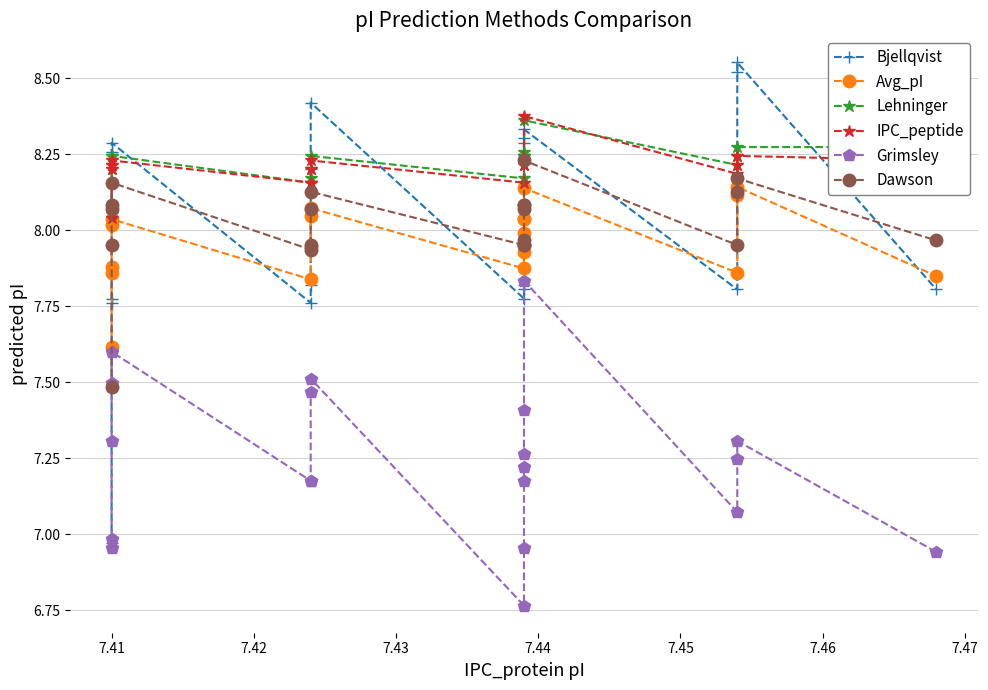

Count the IPC_peptide values in the range 8 to 9.

20